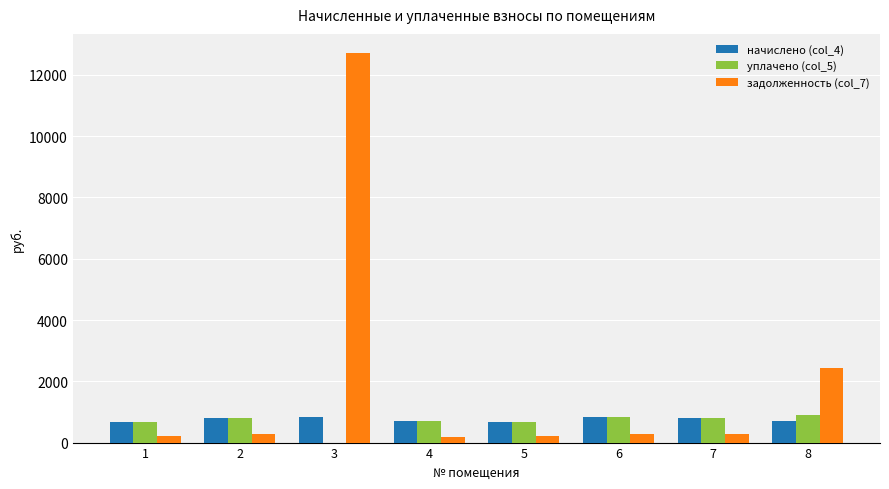

How many values in уплачено (col_5) are above zero?

7